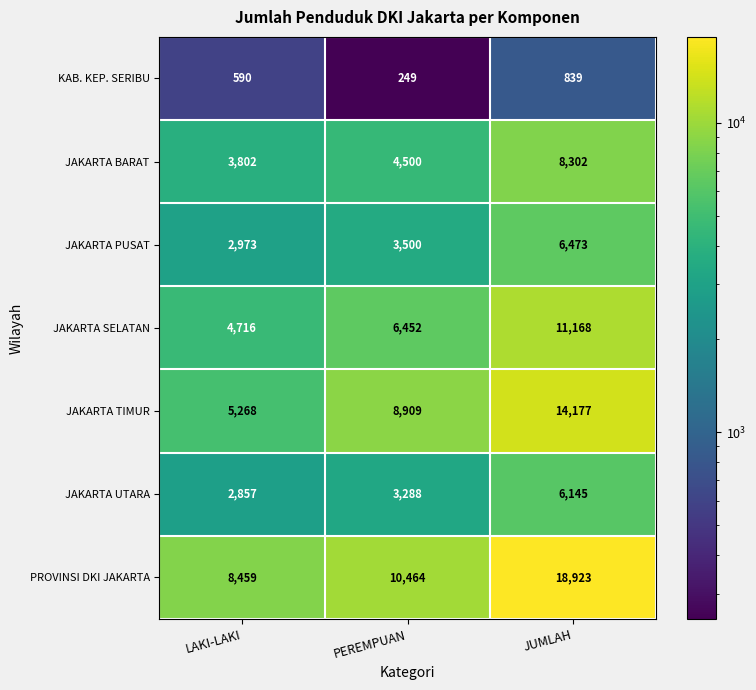

How many categories are shown in the chart?

3